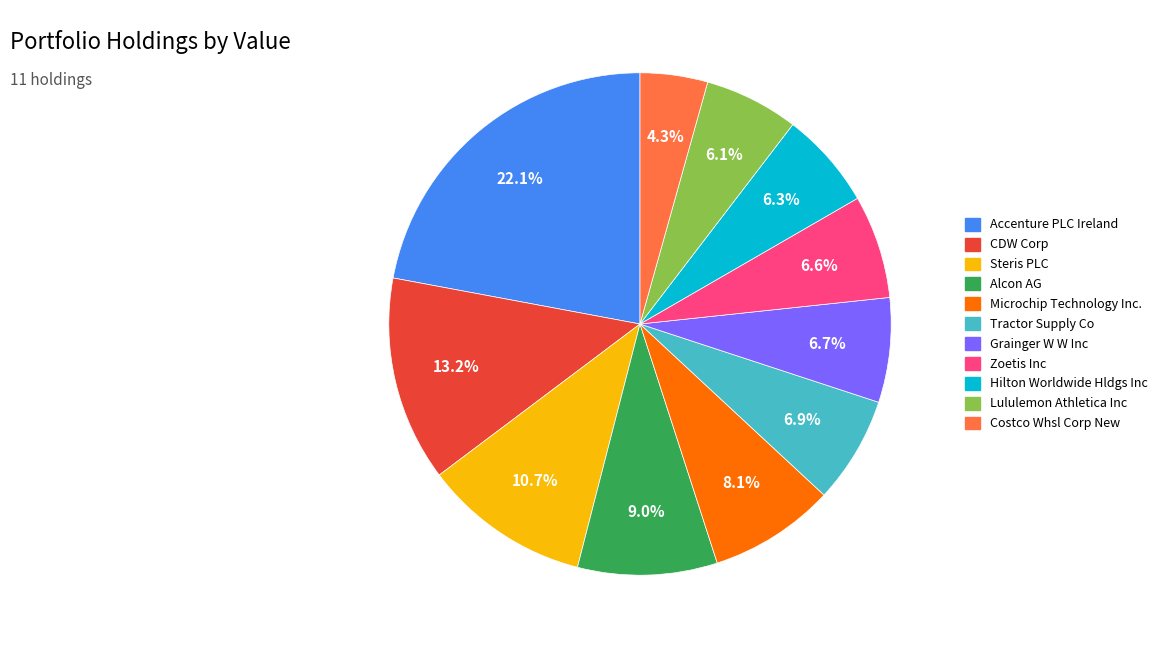

To the nearest percent, what percentage of the pie is Tractor Supply Co?

7%